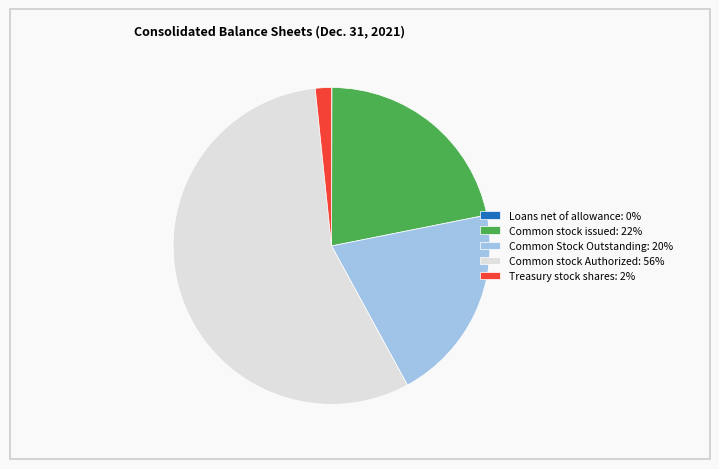

Is the sum of Common stock issued: 22% and Common stock Authorized: 56% greater than half?

Yes